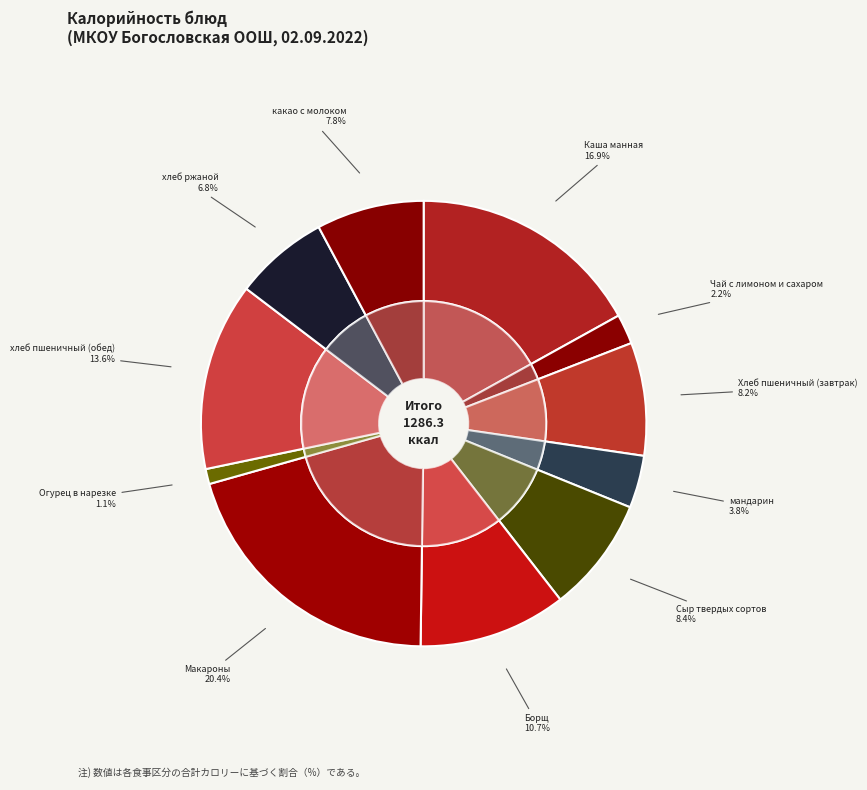

Rank the categories by value from highest to lowest.

Макароны, Каша манная, хлеб пшеничный (обед), Борщ, Сыр твердых сортов, Хлеб пшеничный (завтрак), какао с молоком, хлеб ржаной, мандарин, Чай с лимоном и сахаром, Огурец в нарезке